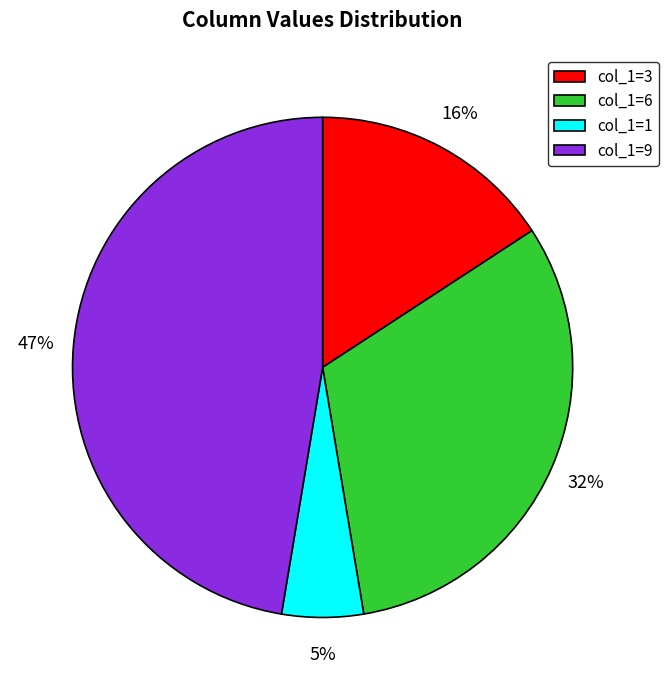

Which slice is the largest?

col_1=9